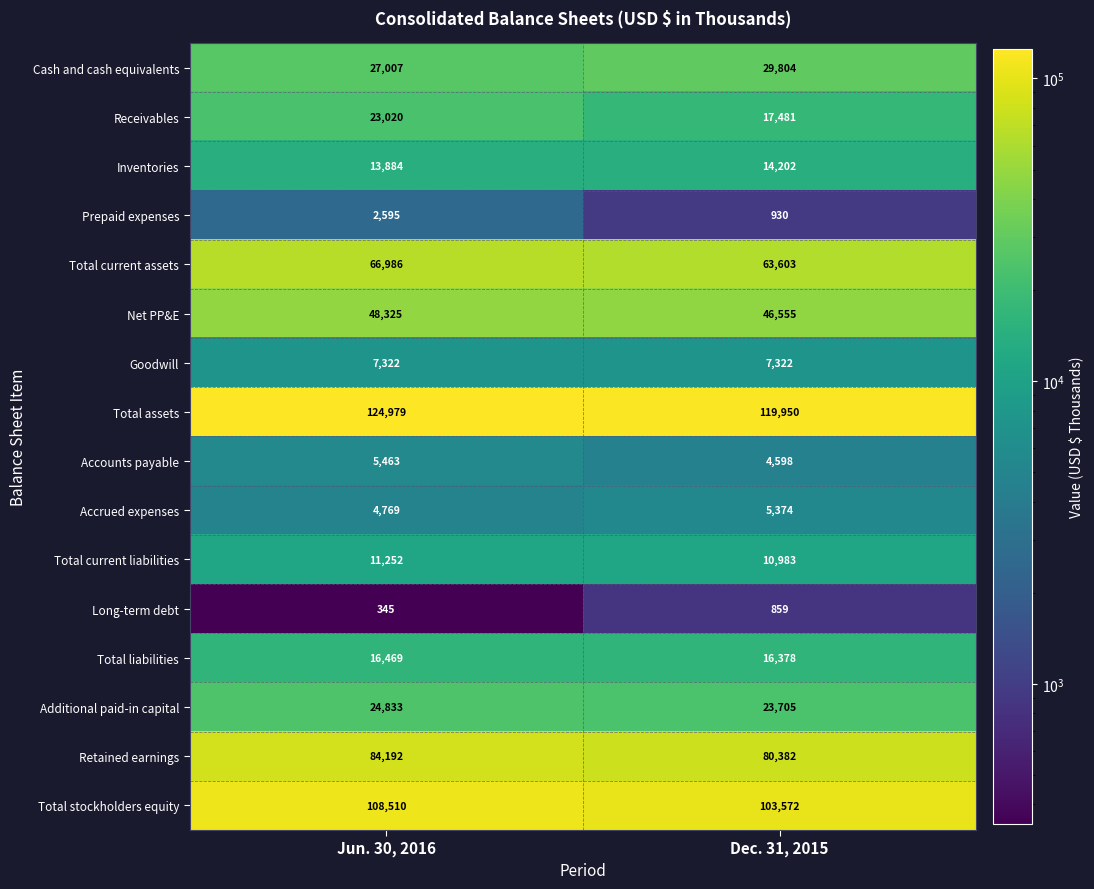

At which category is the sum across all series the highest?

Jun. 30, 2016